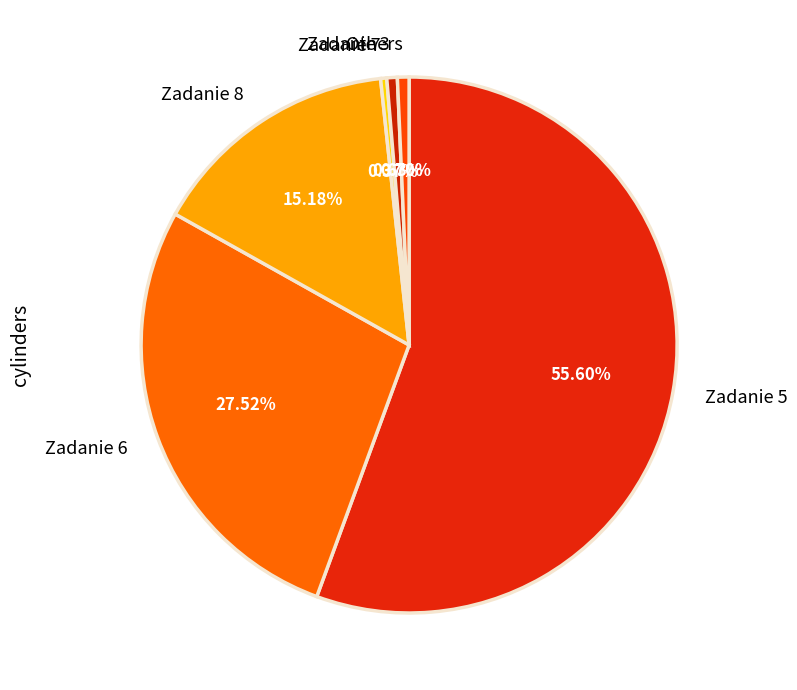

To the nearest percent, what is the average slice percentage?

17%